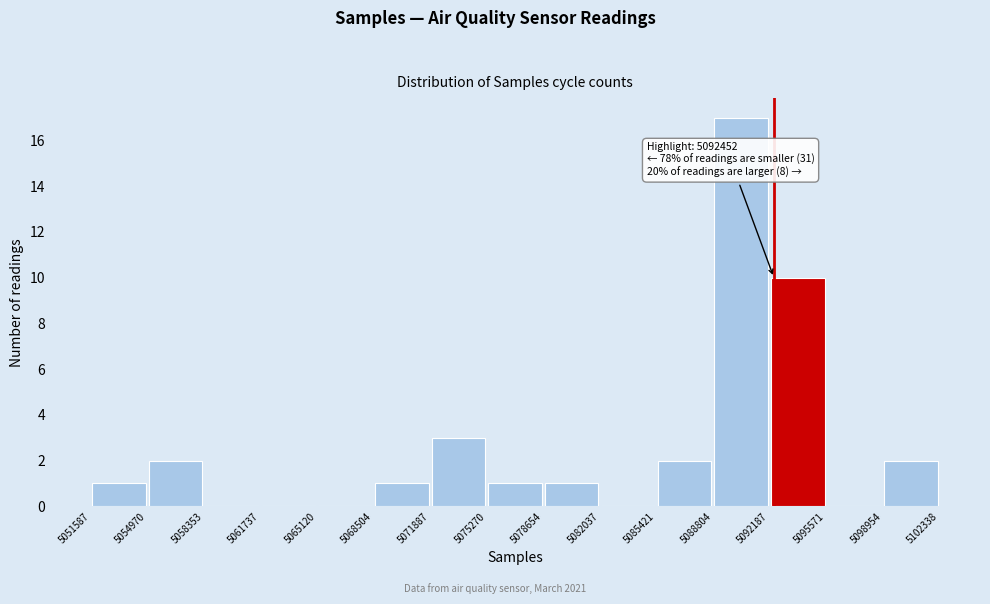

Which range on the x-axis has the tallest bar?

5088804 to 5092187